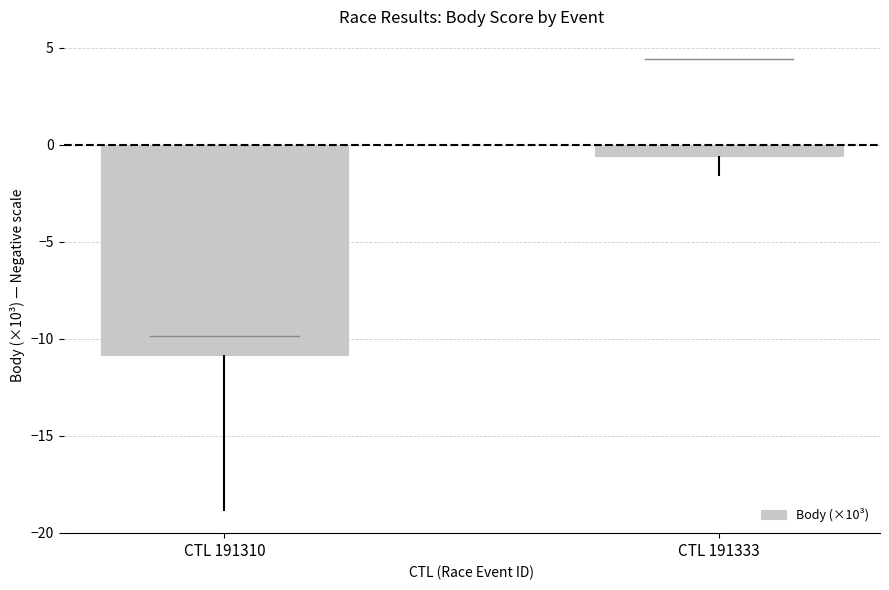

What is the difference between the maximum and minimum values?

10.2